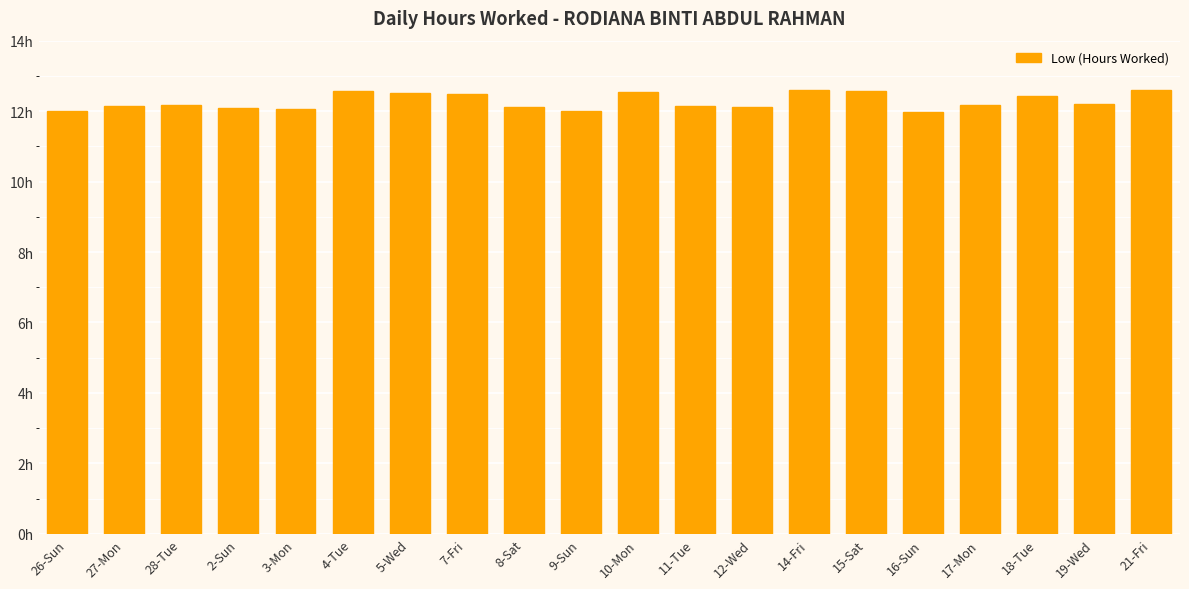

Does the chart contain any negative values?

No